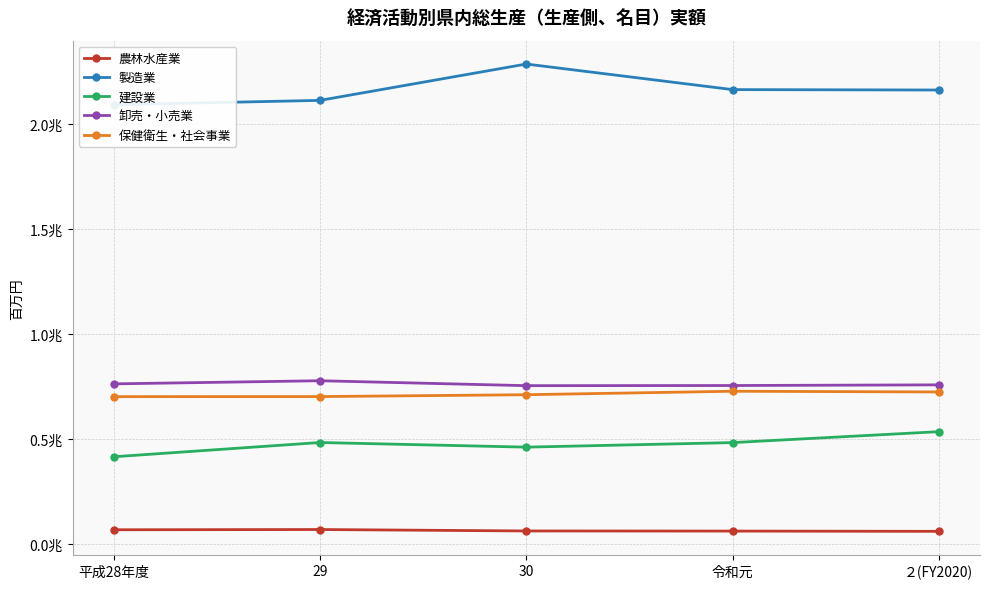

Between 30 and ２(FY2020), which is larger?

30